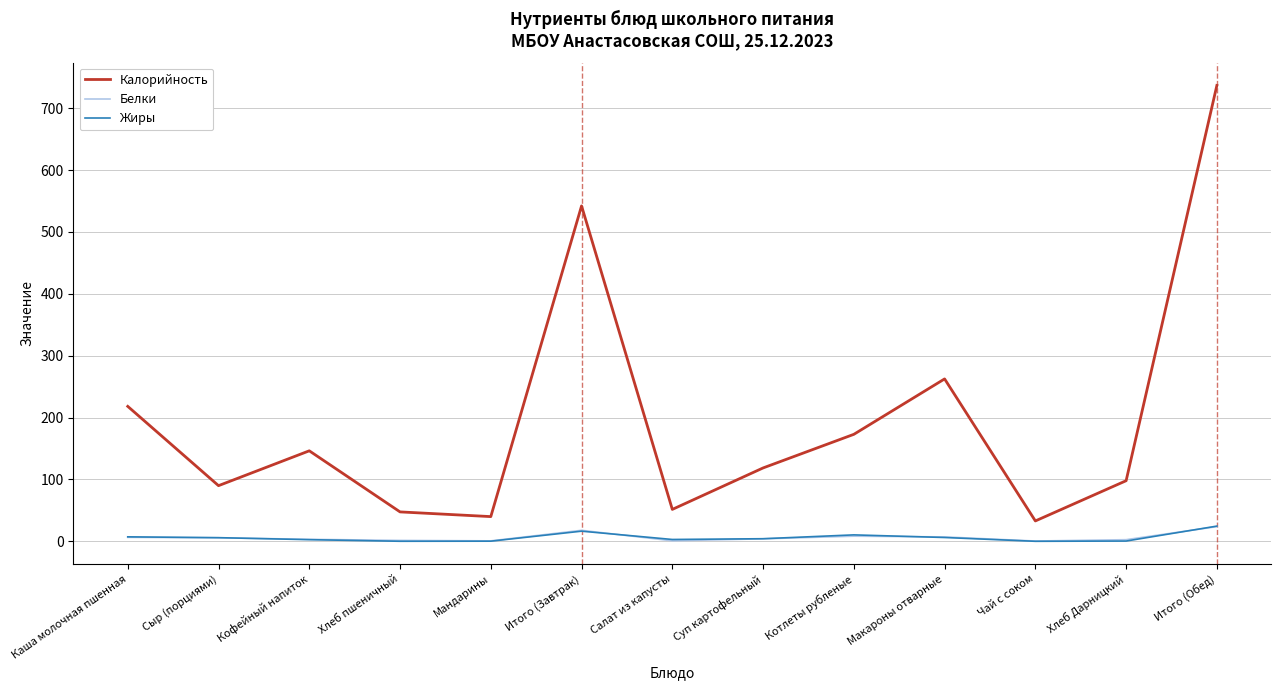

True or false: Калорийность has more than 2 points higher than both neighbors.

True